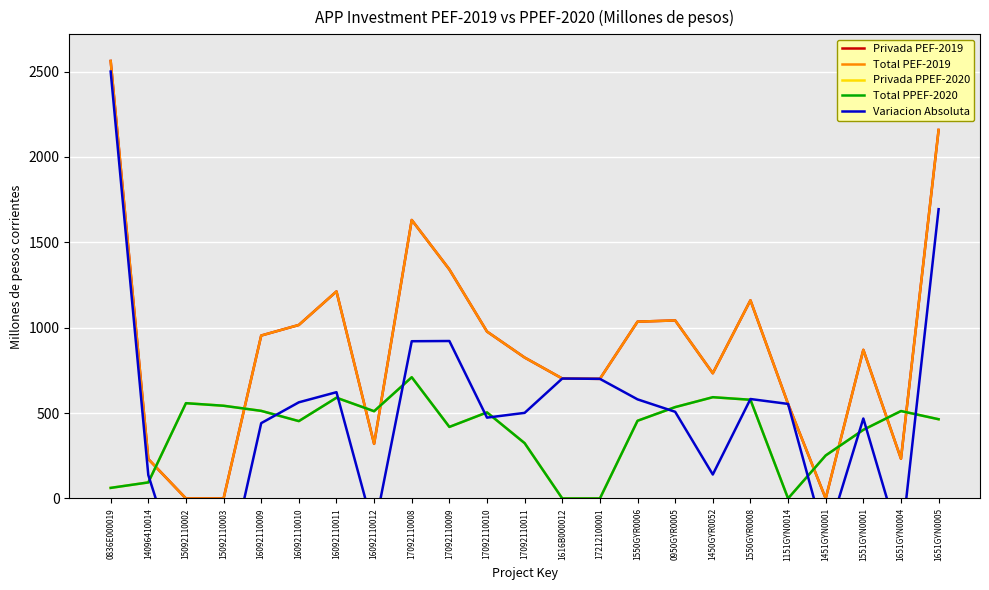

Where is the first local maximum for Total PPEF-2020?

15092110002